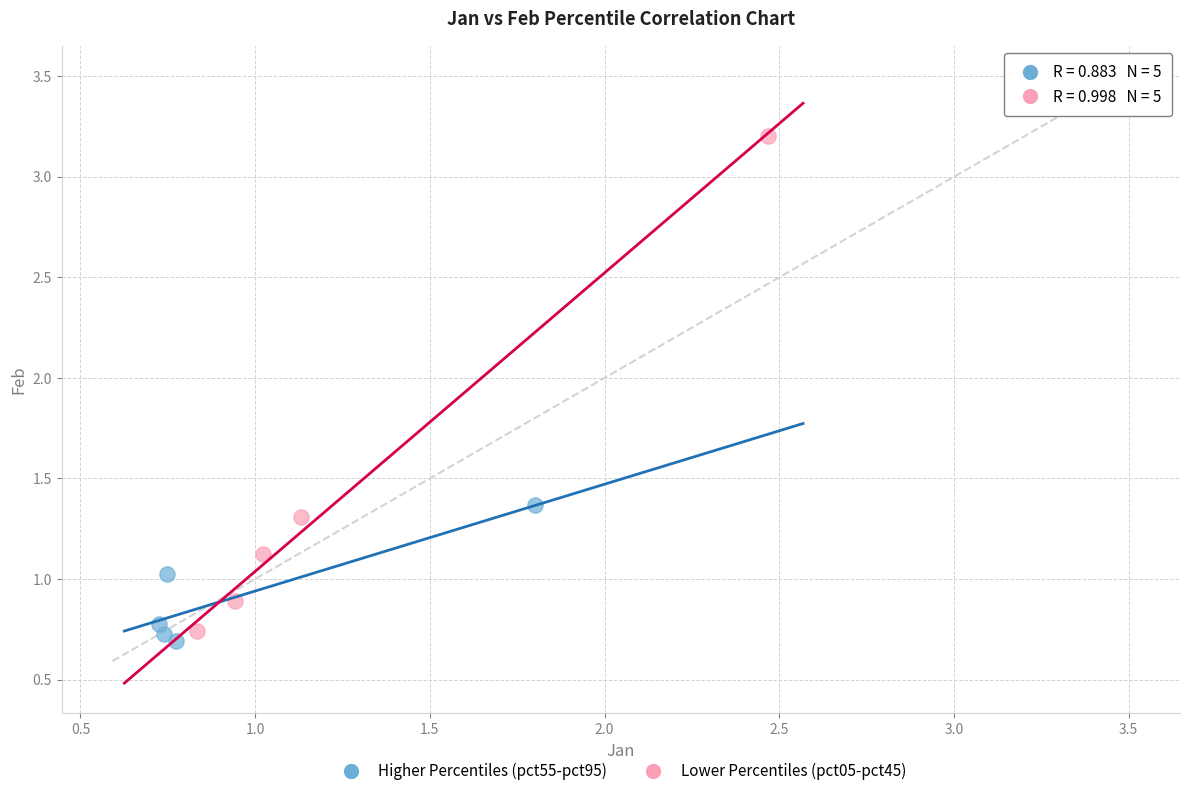

Which series contains the highest Y value?

Lower Percentiles (pct05-pct45)